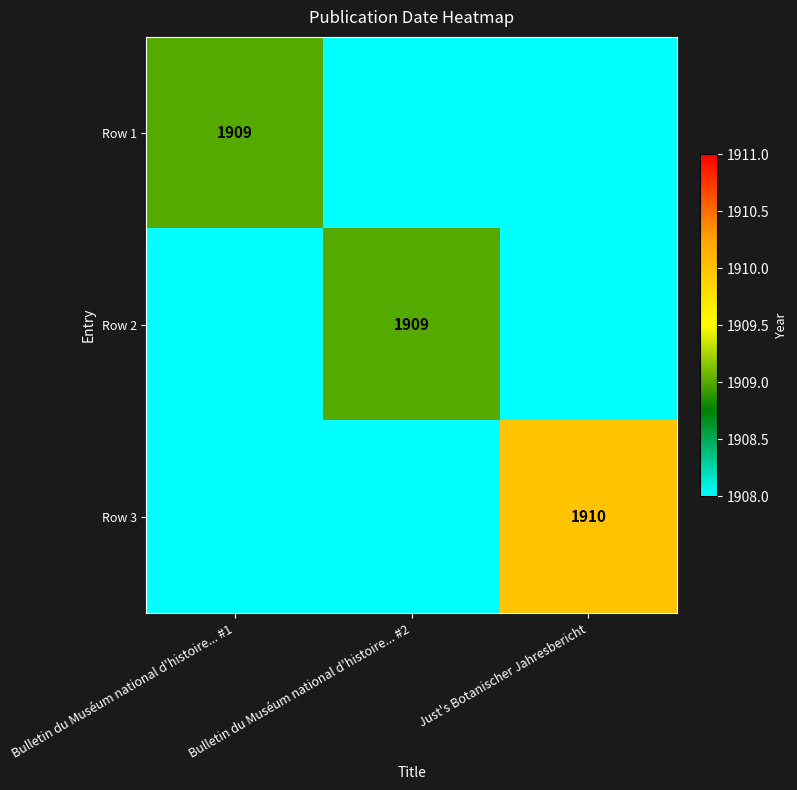

True or false: Row 3 has a value of 1910 at Just's Botanischer Jahresbericht.

True